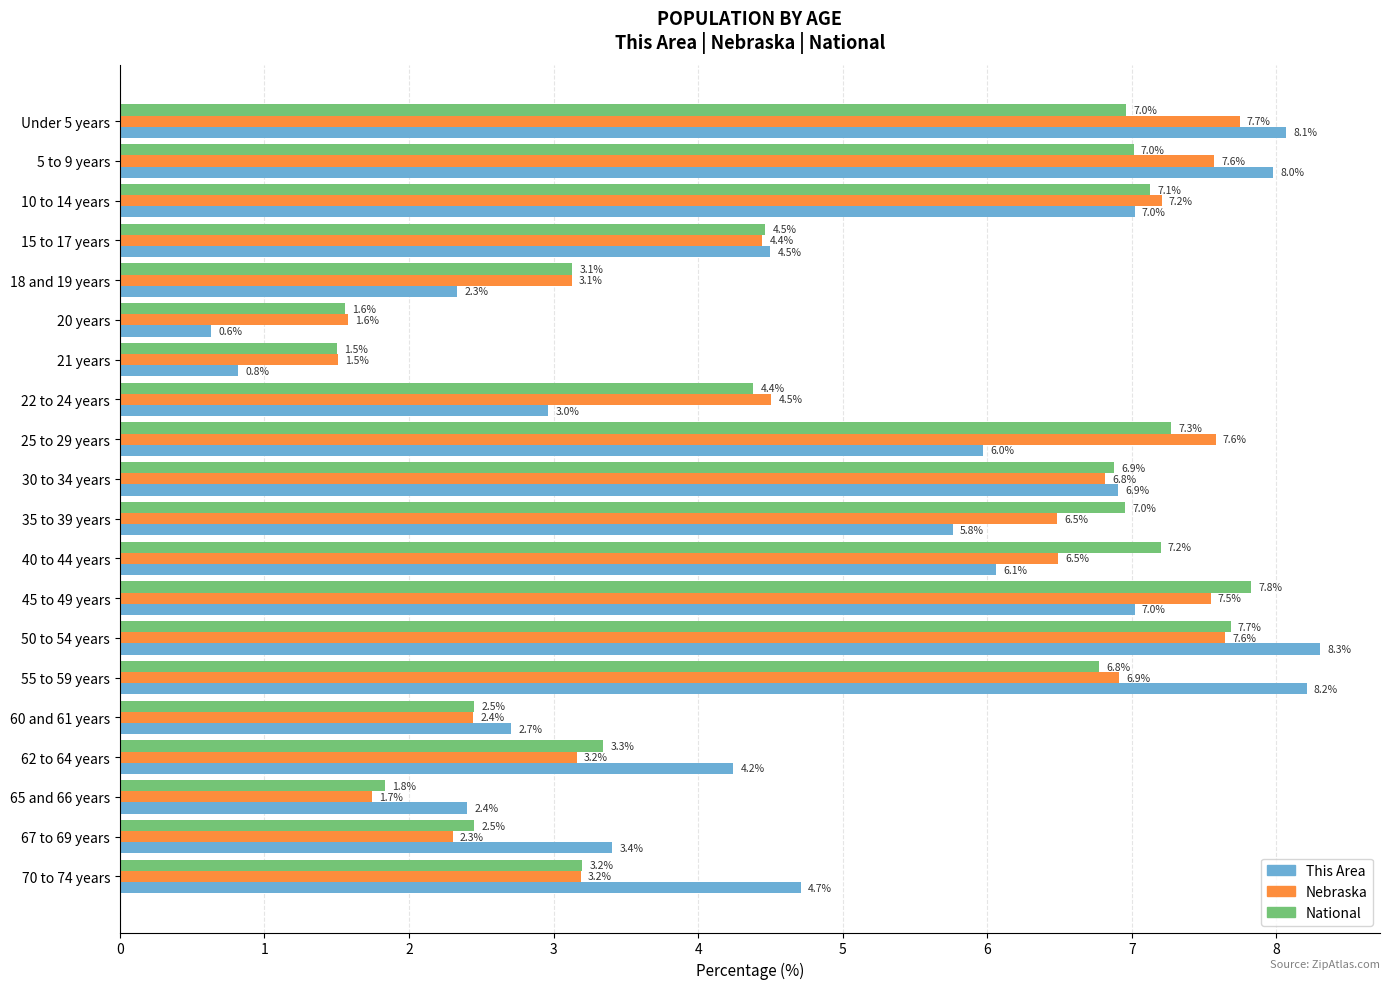

At which label is National closest to 4?

22 to 24 years